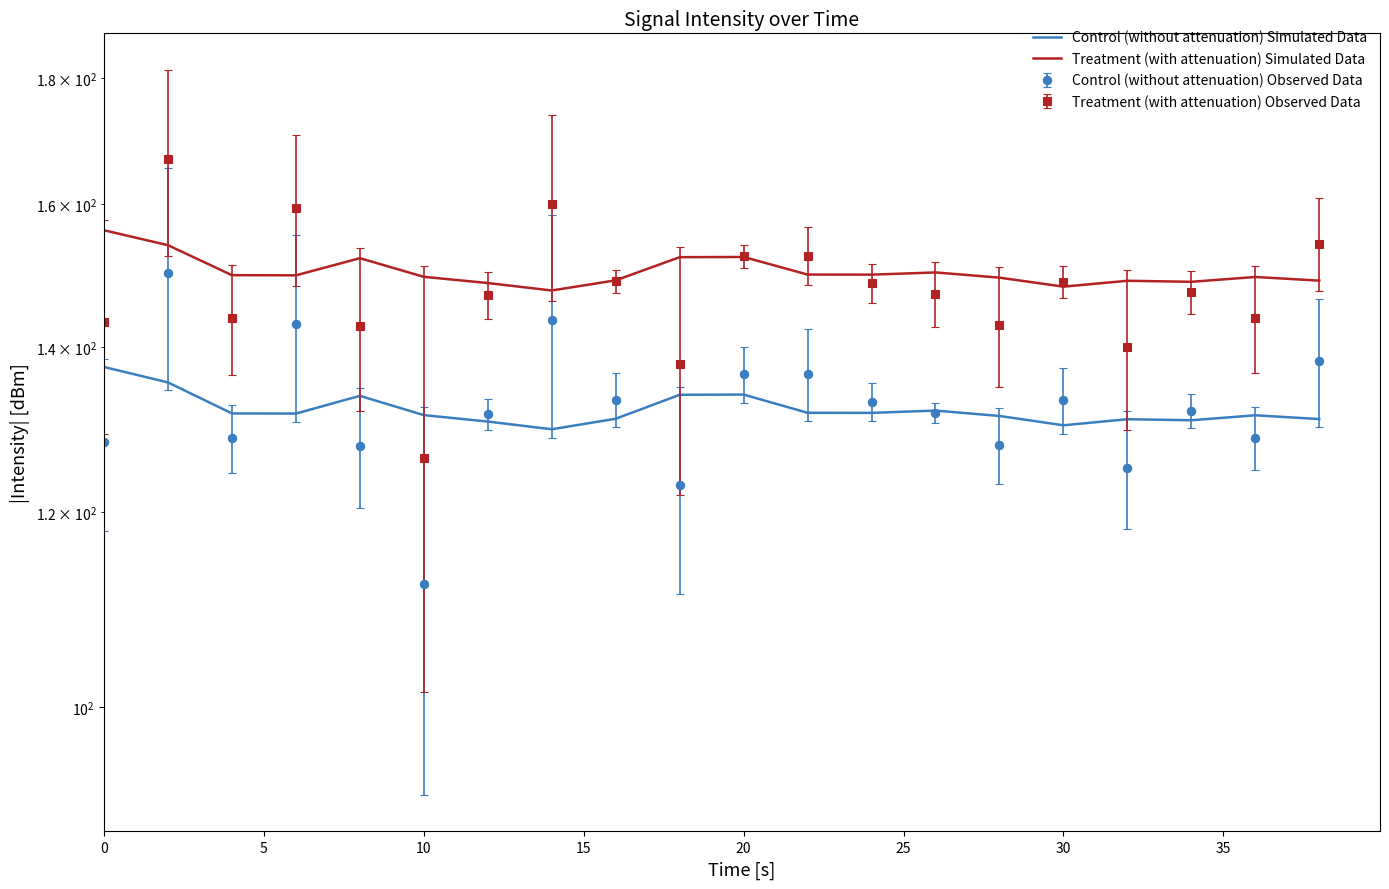

What is the value of the Treatment (with attenuation) Simulated Data point at the 11th from the left?

149.7